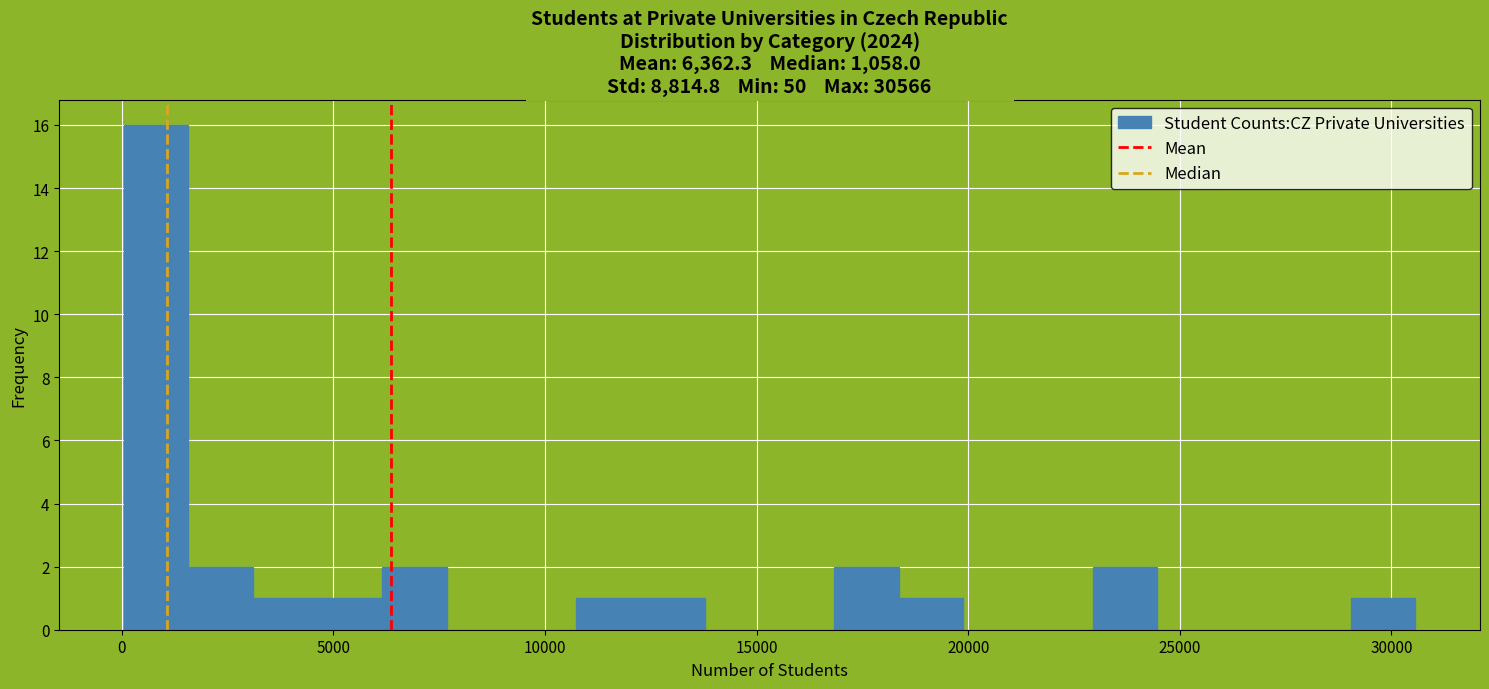

Read against the x-axis, roughly where is the centre of the tallest bar?

1000